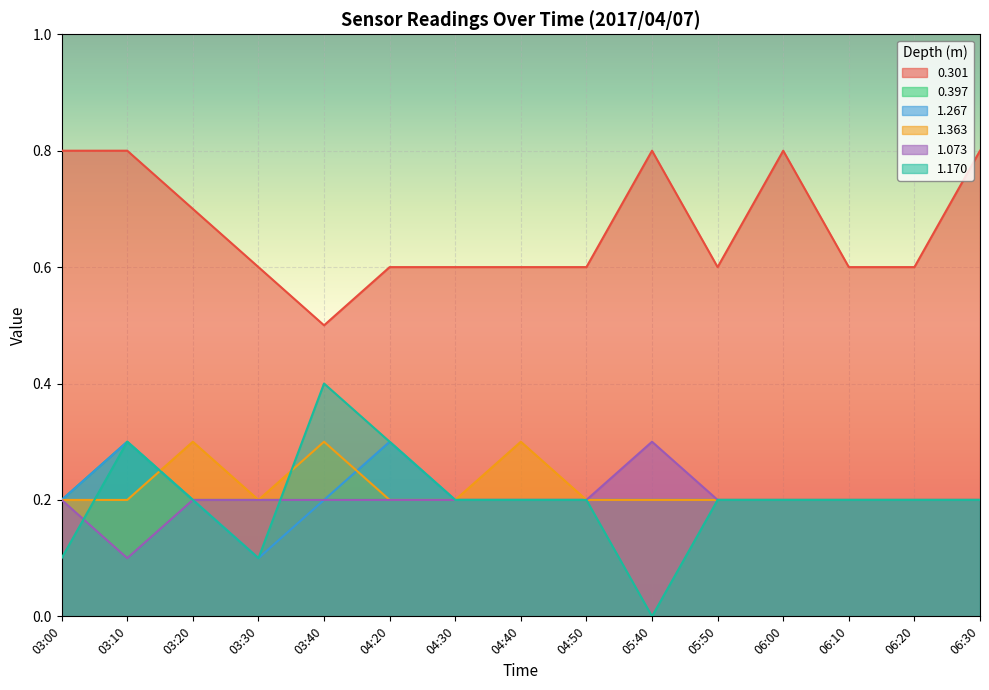

What are all the series names shown in the legend?

0.301, 0.397, 1.267, 1.363, 1.073, 1.170